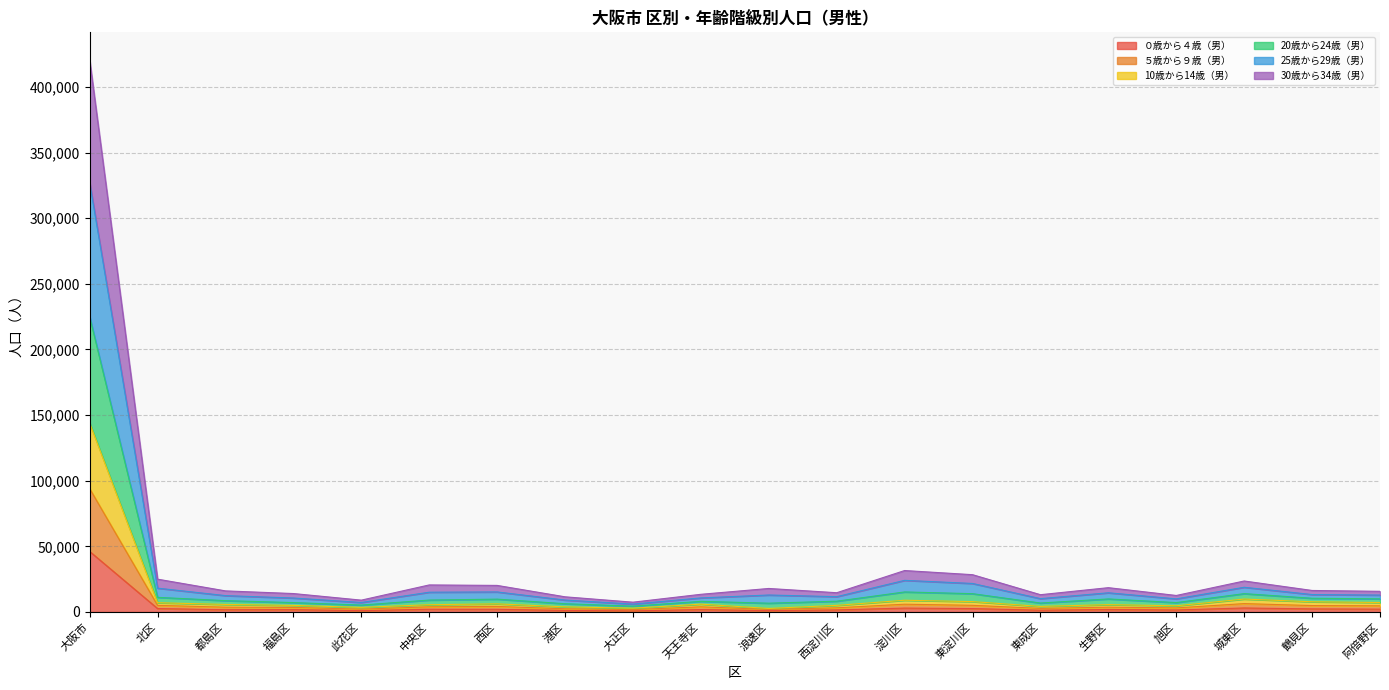

What is the total value across all series at 北区?

25004